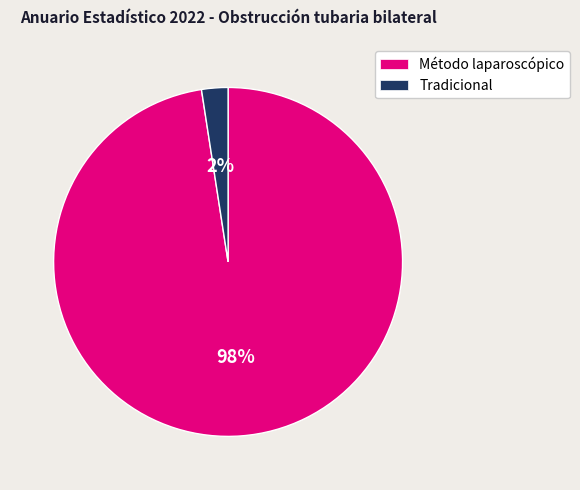

How many segments does this pie chart have?

2